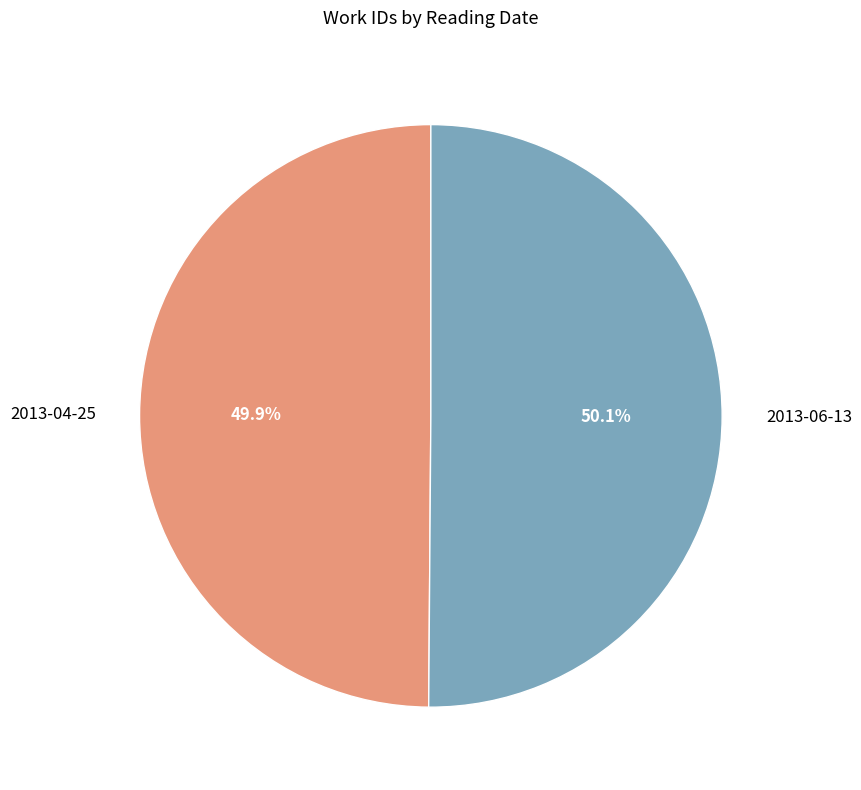

To the nearest percent, what portion does 2013-04-25 represent?

50%